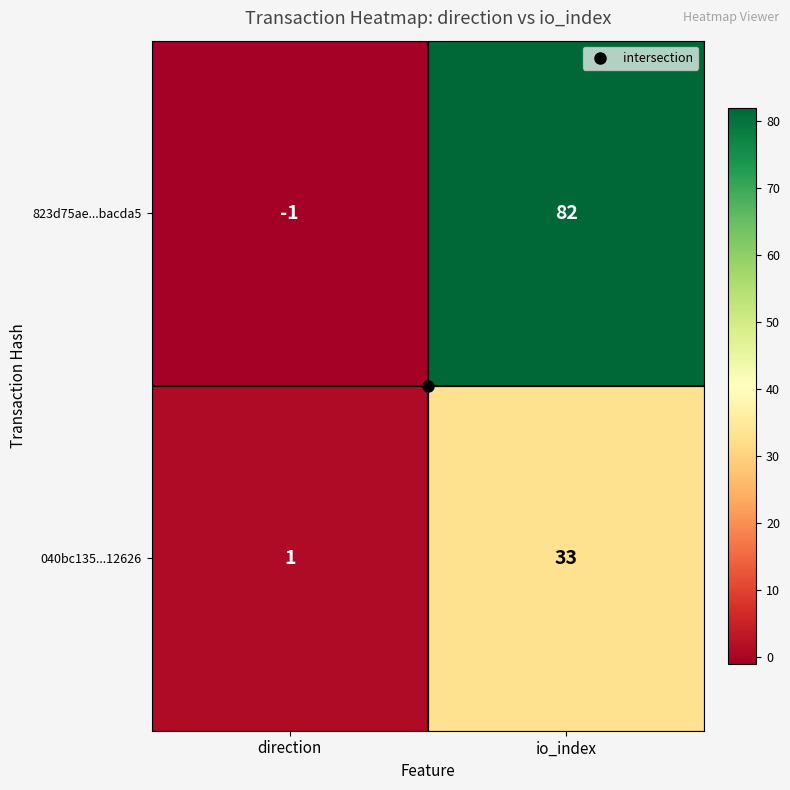

How many categories are shown in the chart?

2